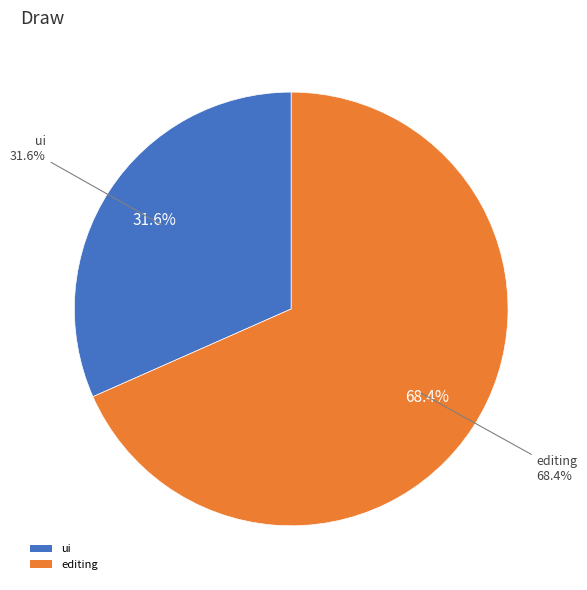

To the nearest percent, what is the combined percentage of ui and editing?

100%